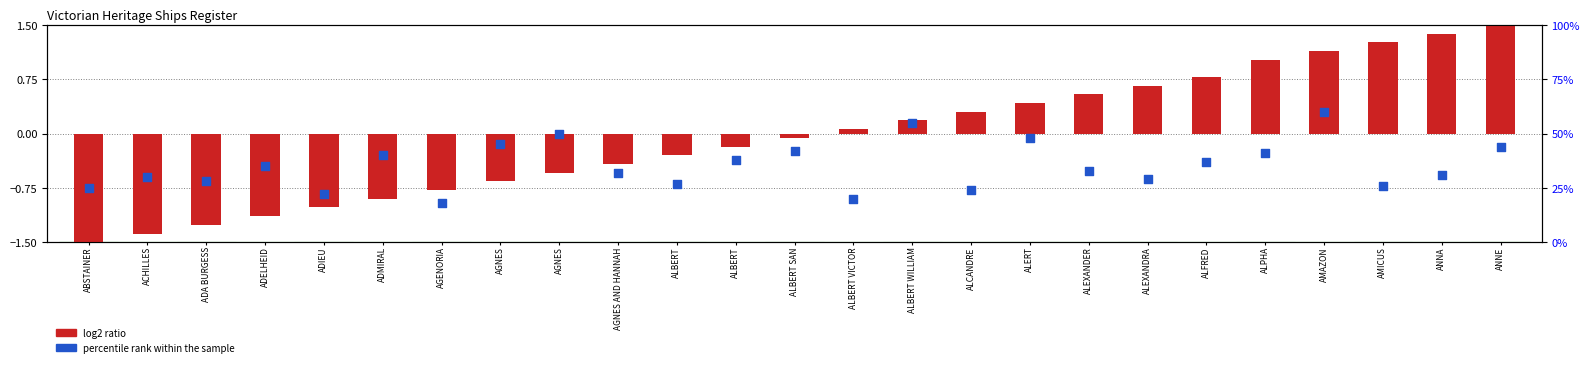

What is the total value across all series at AGNES AND HANNAH?

31.6